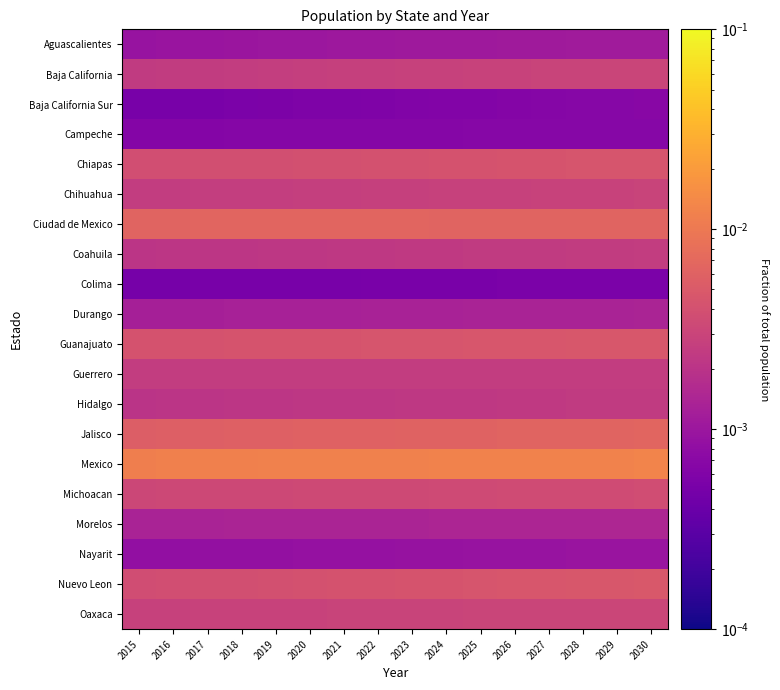

Which label corresponds to the smallest value in the chart?

2015